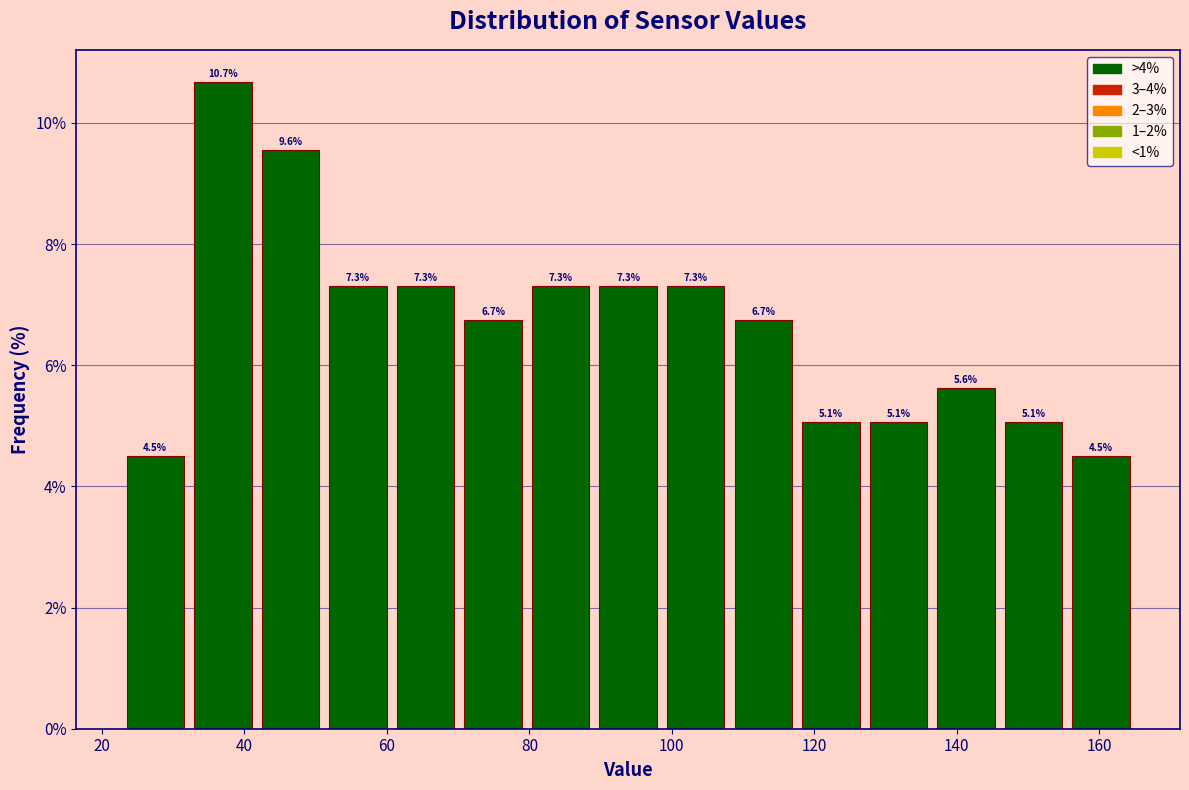

What is the height of the bar covering 42 to 52 on the x-axis? The bar edges are not printed on the chart, so give them approximately, as read against the axis.

9.6